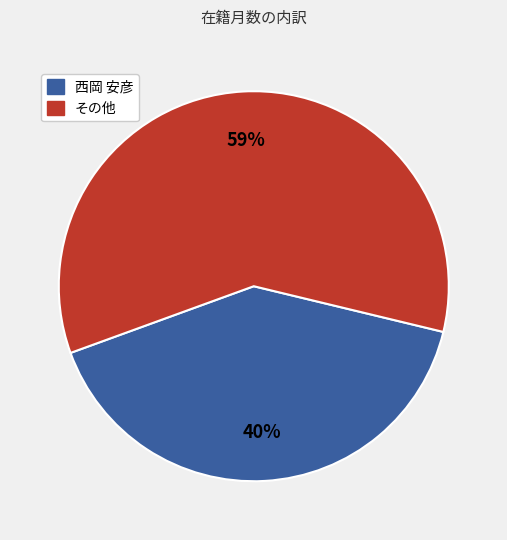

Is it true that 香西 博之 is 1% of the pie?

False